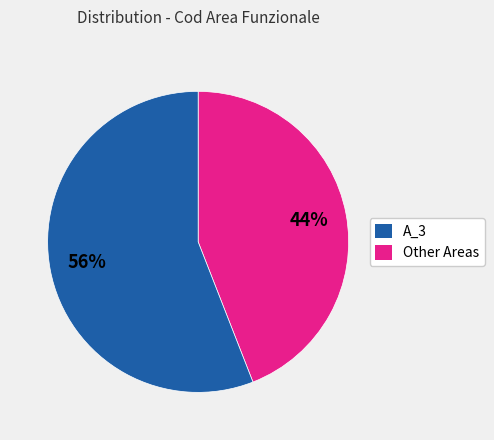

Does any single category account for the majority?

Yes